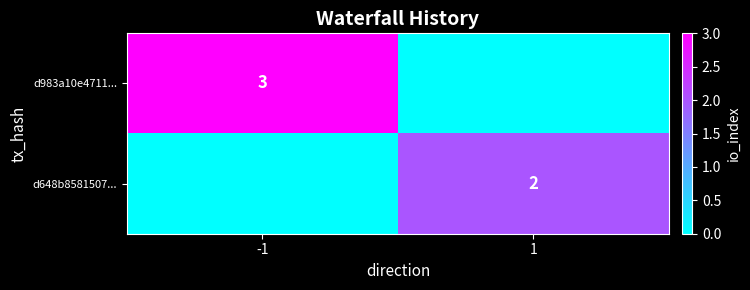

The value of d648b8581507... at 1 is 3. True or false?

False